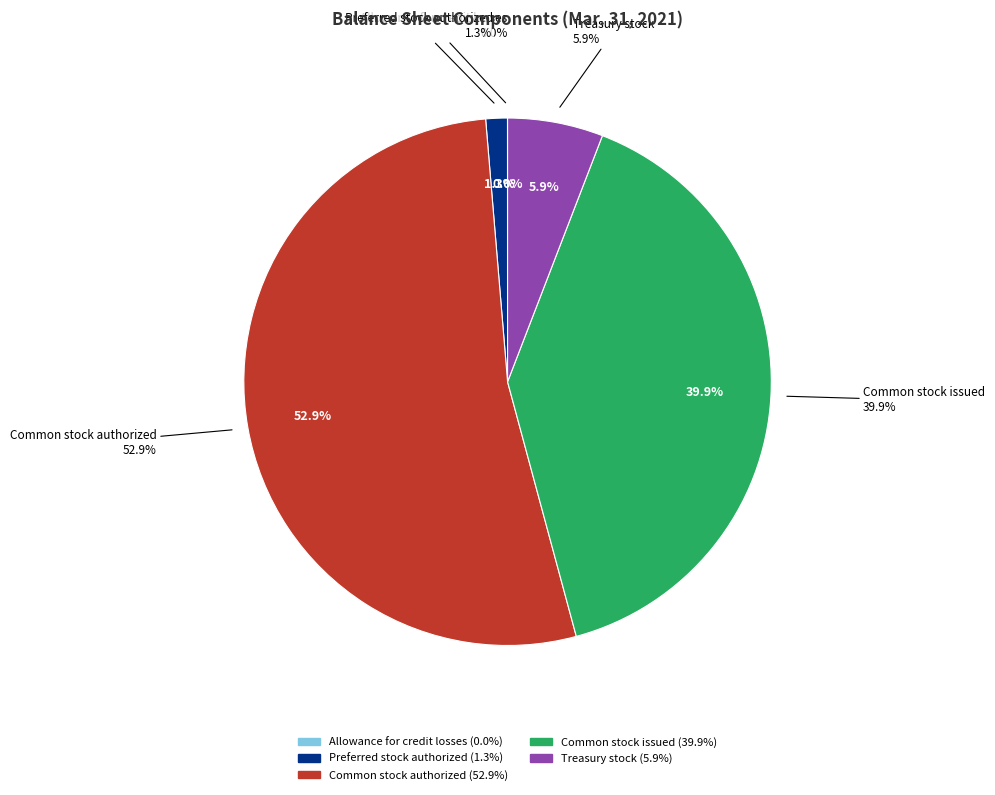

What is the ratio of the value at Common stock issued to the value at Allowance for credit losses?

7128.0